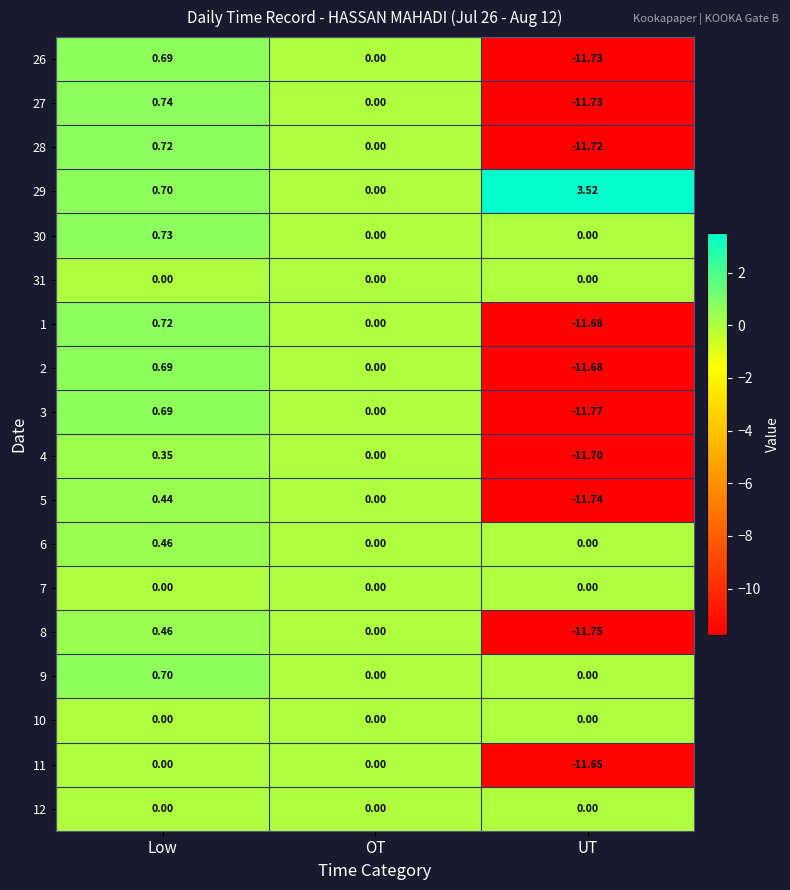

Where is 4 nearest to the value -5?

OT